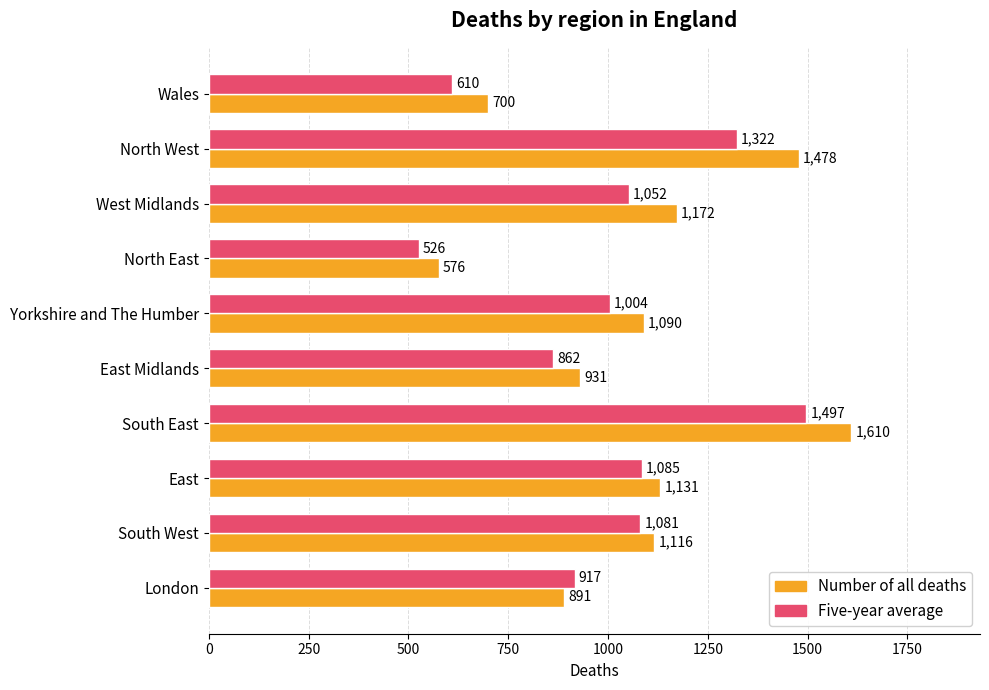

Is it true that Number of all deaths equals 1116 at South West?

True